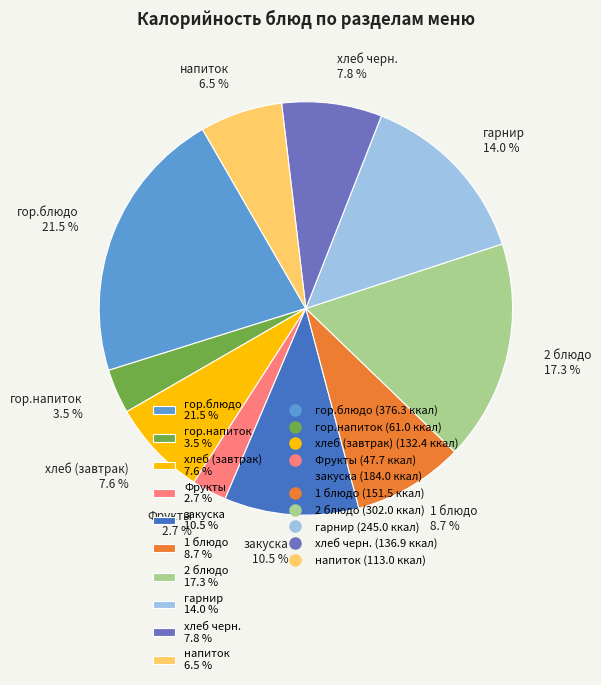

Which category has the biggest portion of the pie?

гор.блюдо